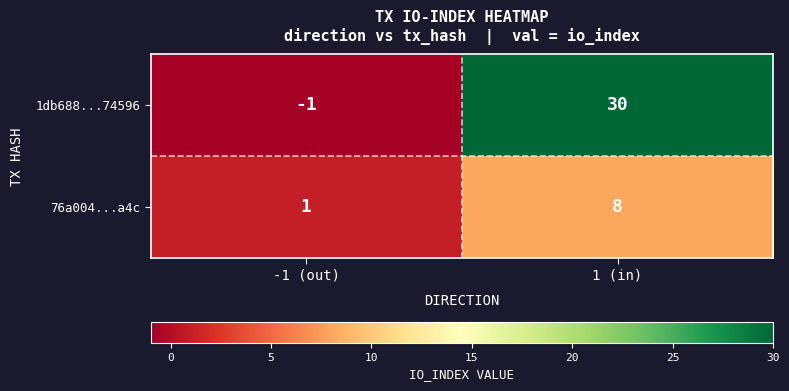

At which category does the chart reach its minimum across all series?

-1 (out)